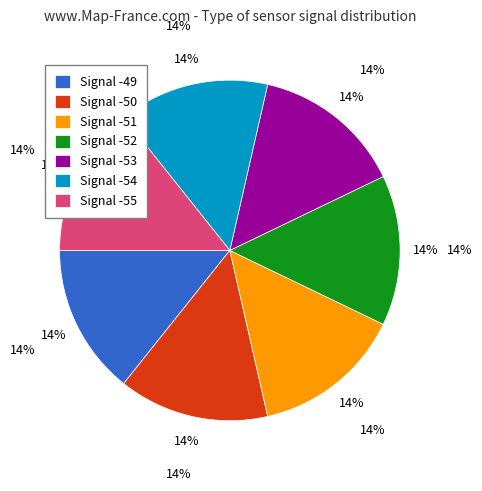

To the nearest percent, what is the average slice percentage?

14%